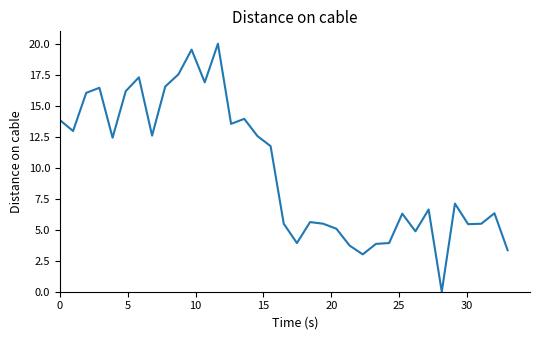

What is the maximum value shown in the chart?

20.0